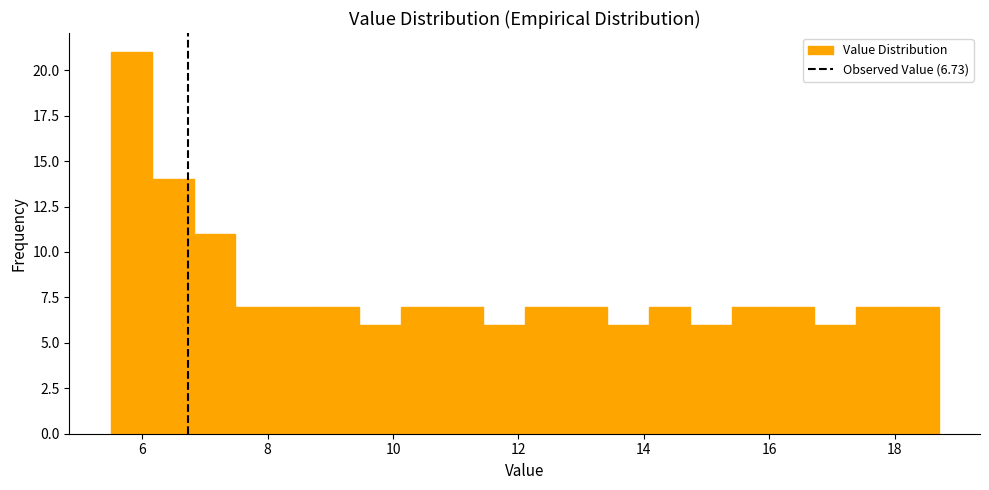

Read against the x-axis, roughly where is the centre of the tallest bar?

5.8